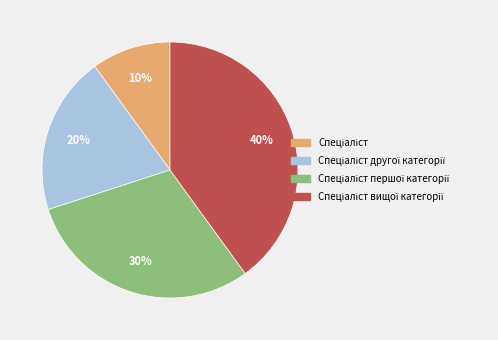

To the nearest percent, what is the average slice percentage?

25%